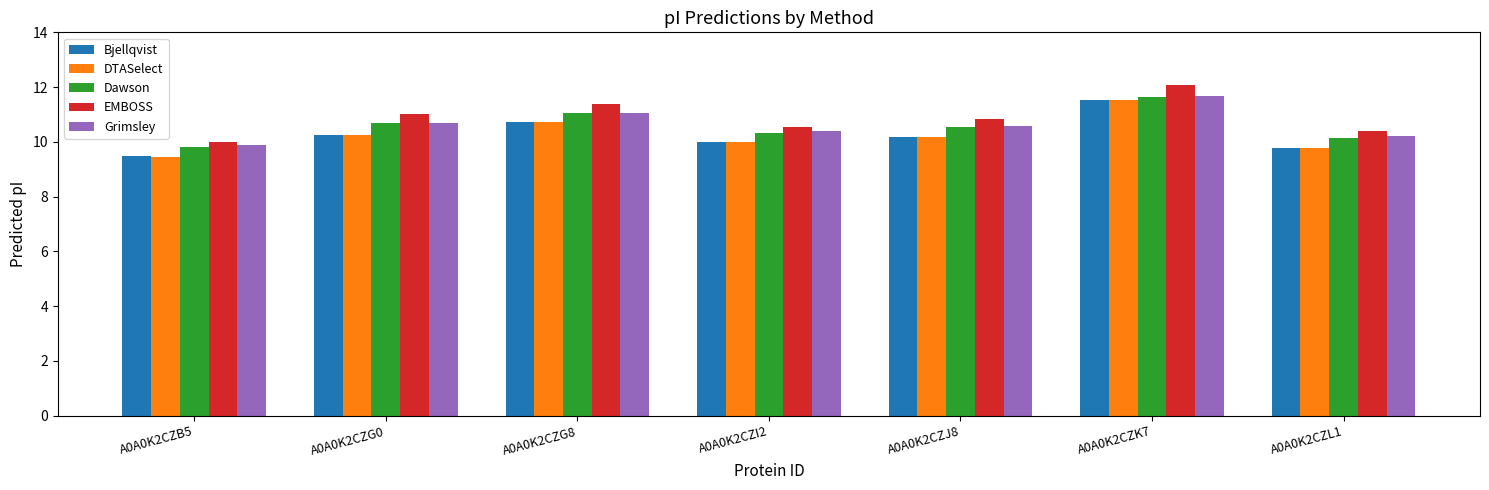

Read the DTASelect value at A0A0K2CZK7.

11.5